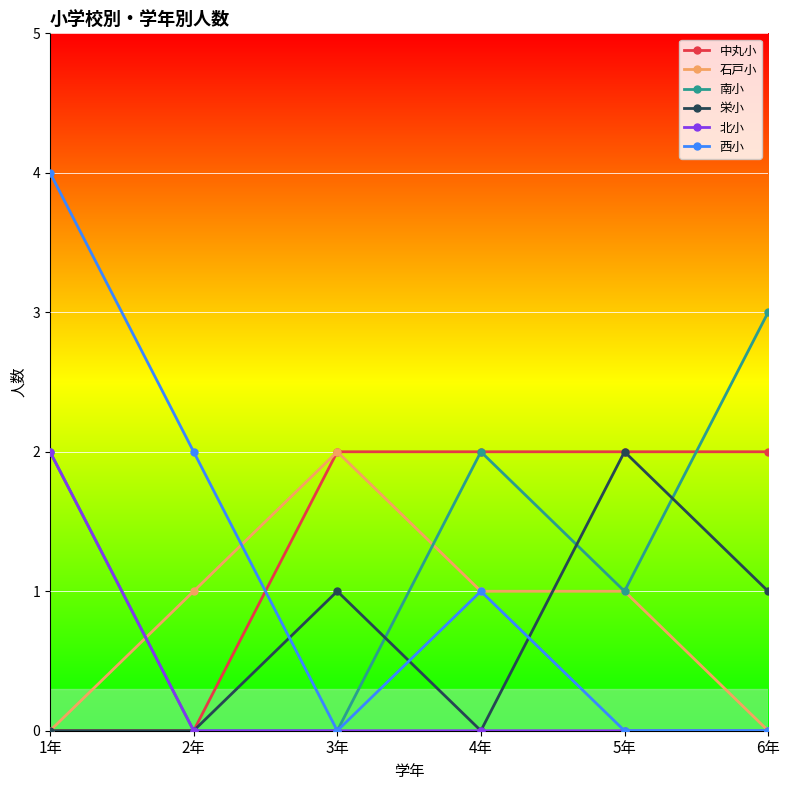

What is the approximate value of 中丸小 at 6年?

2